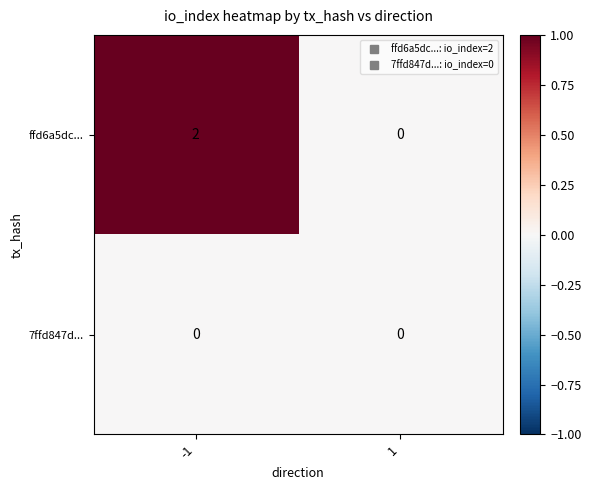

Reading left to right, what are all the values shown in this chart?

ffd6a5dc...: -1=2	1=0
7ffd847d...: -1=0	1=0